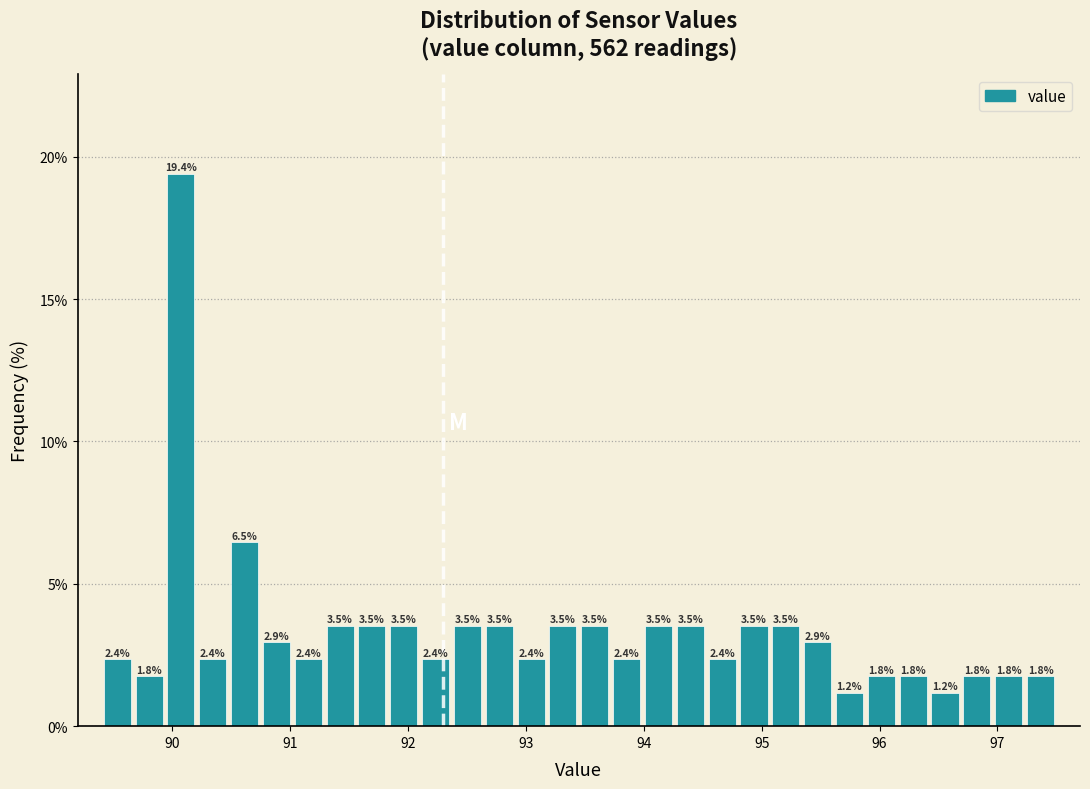

Read against the x-axis, roughly where is the centre of the tallest bar?

90.1